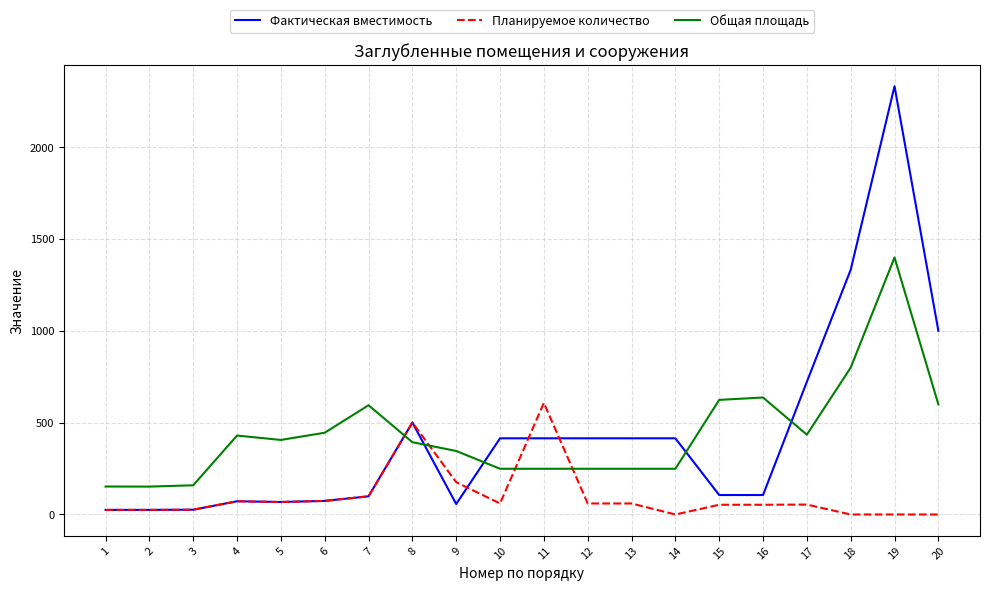

List the series in order of their peak value, highest first.

Фактическая вместимость, Общая площадь, Планируемое количество